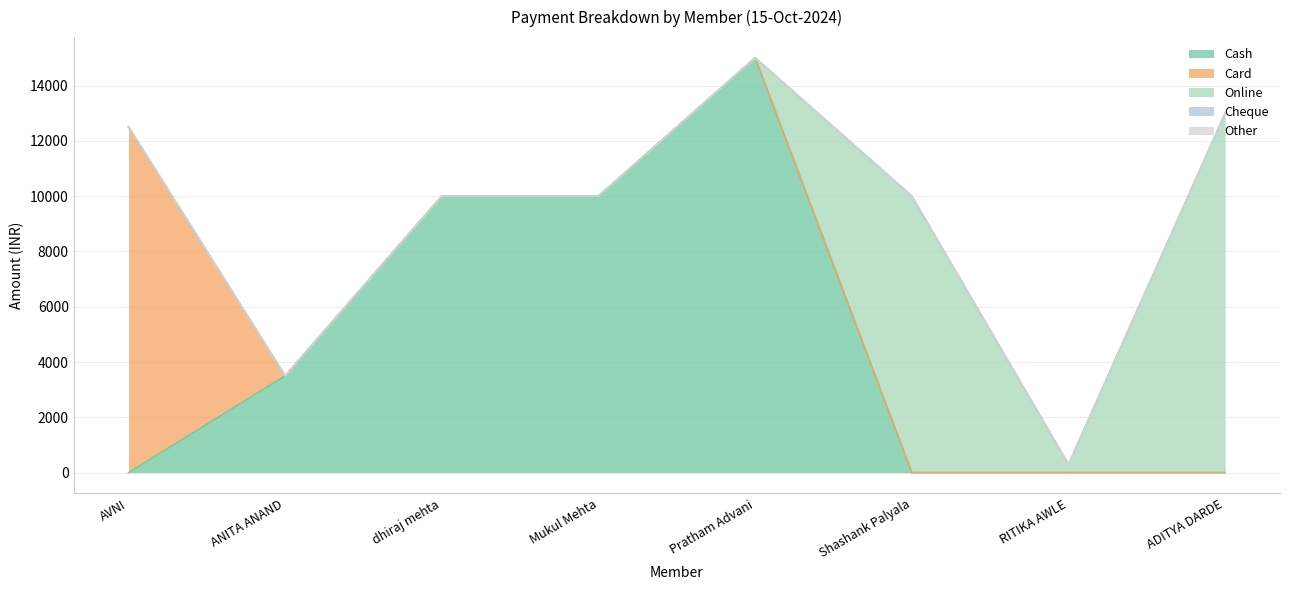

Which has a higher value, dhiraj mehta or AVNI?

dhiraj mehta